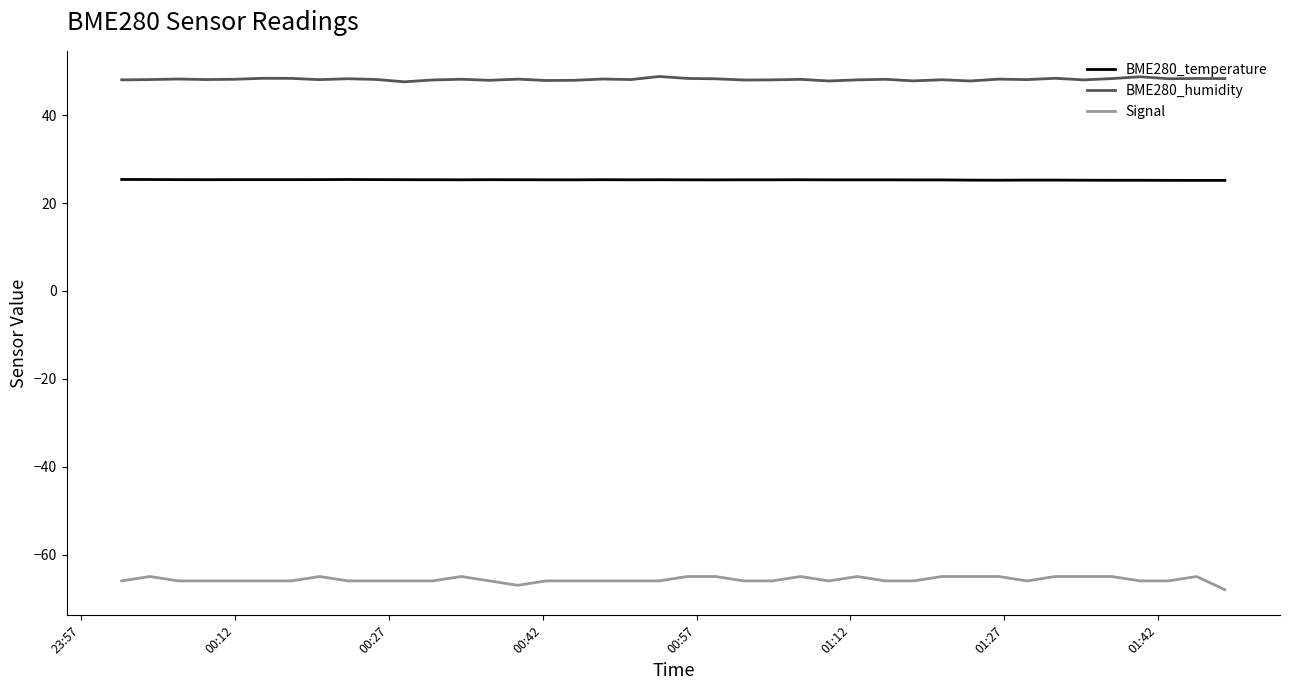

What is the lowest value of the BME280_temperature series?

25.2